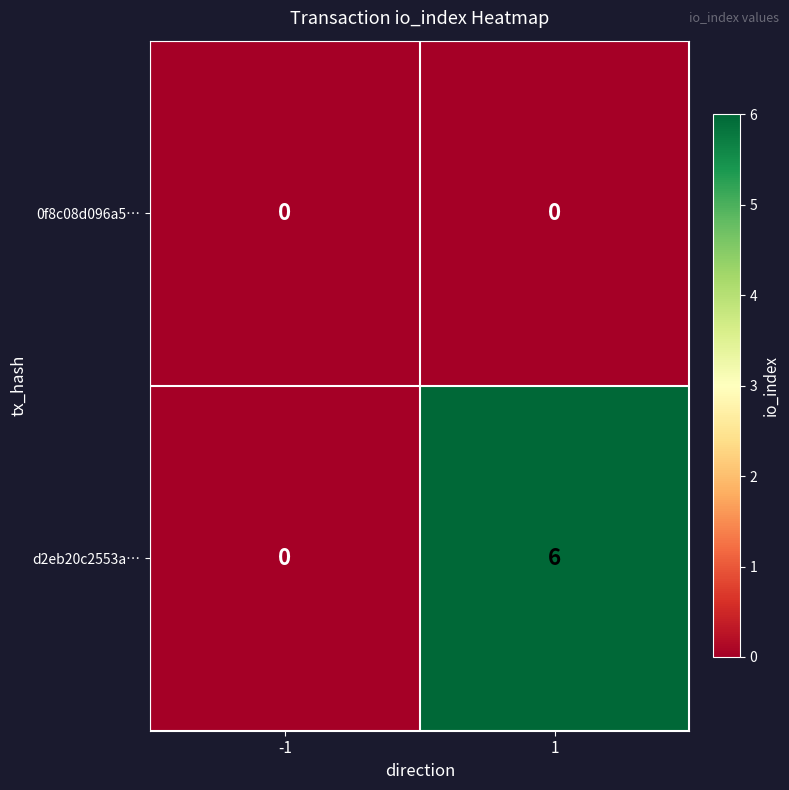

List the series in order of their peak value, highest first.

d2eb20c2553a…, 0f8c08d096a5…